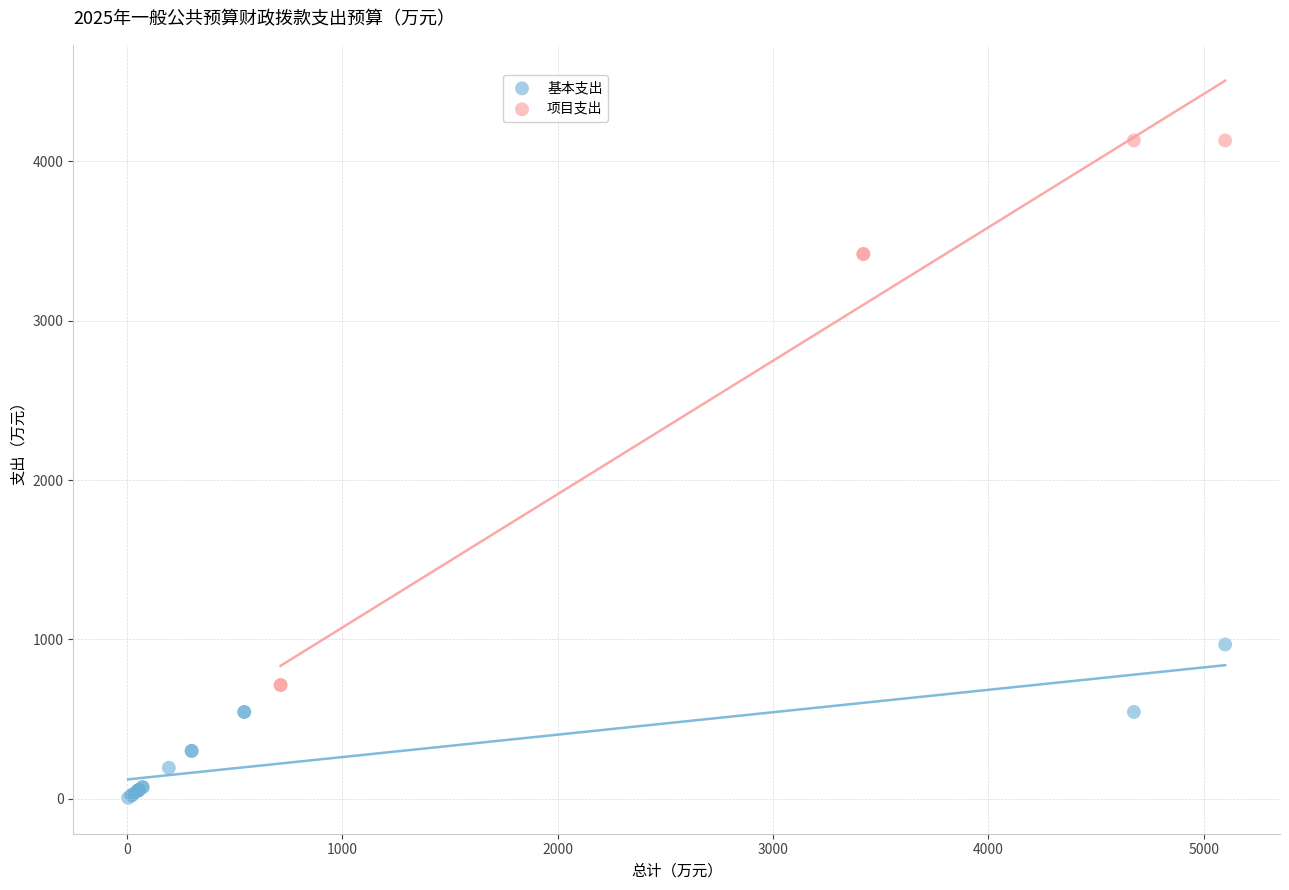

Which series contains the highest Y value?

项目支出